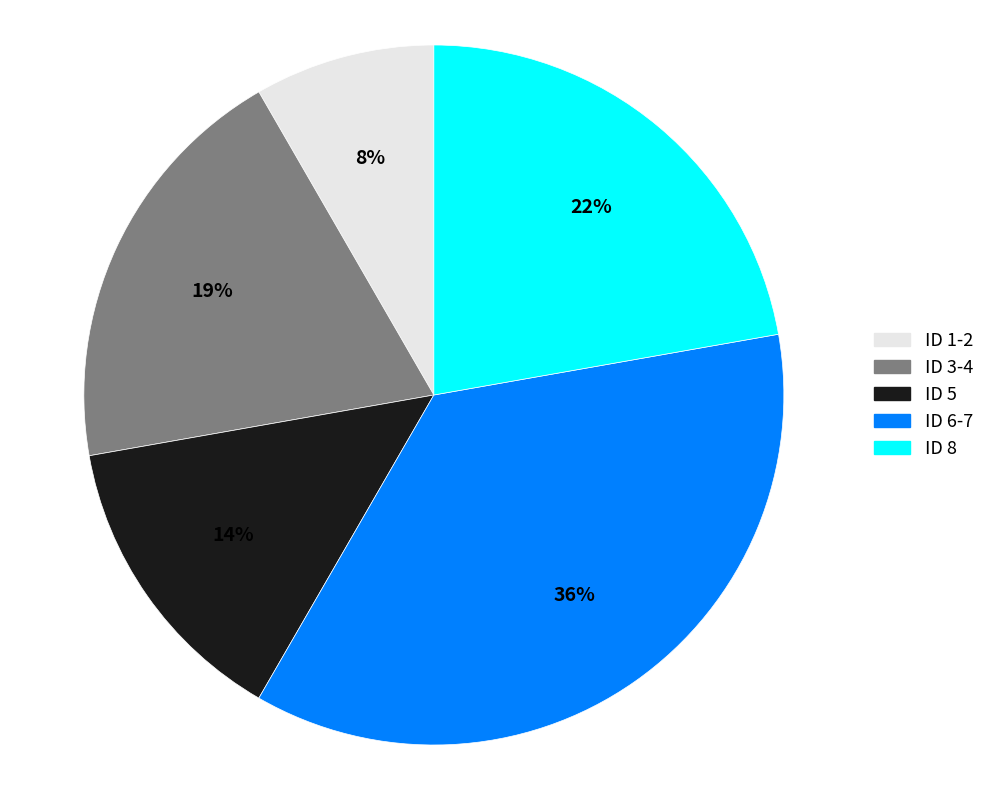

Is there a majority slice in this chart?

No